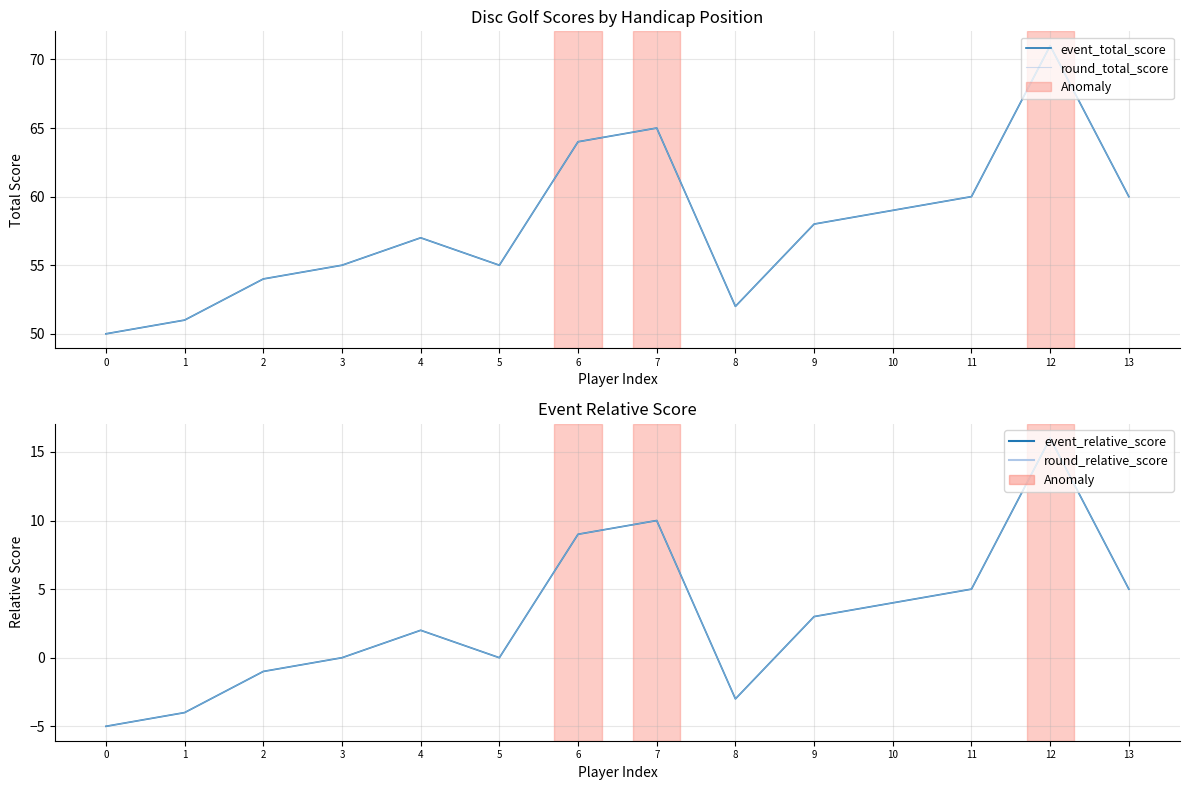

How many series are shown in this chart?

4